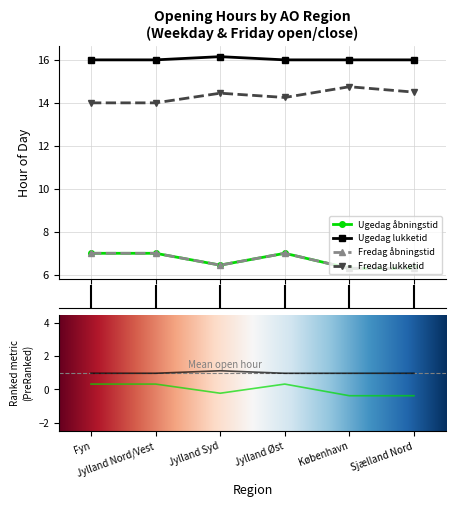

In Fredag lukketid, how many points are lower than both neighbors (excluding endpoints)?

1